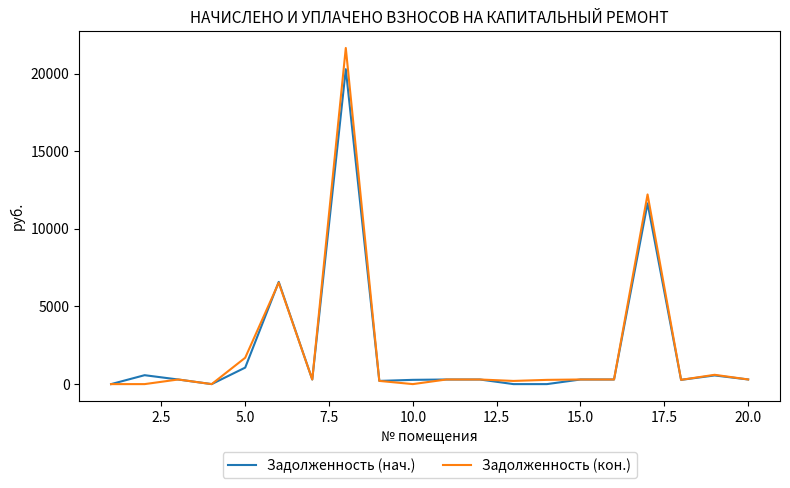

What is the maximum value for Задолженность (кон.)?

21646.7